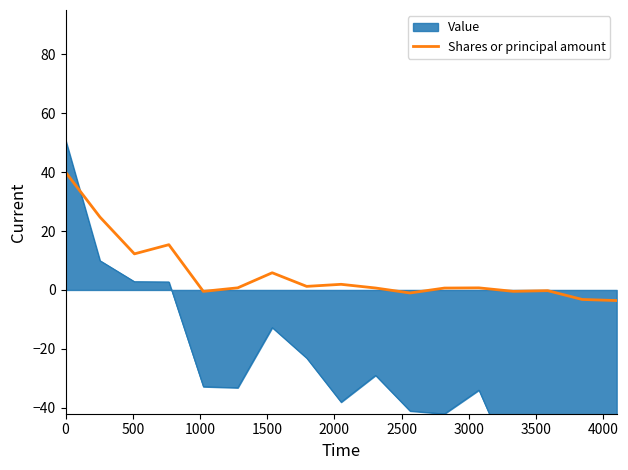

What is the difference between the second highest and second lowest values?

28.0